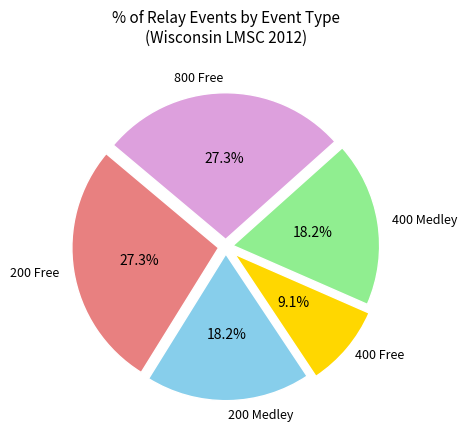

Is there a majority slice in this chart?

No